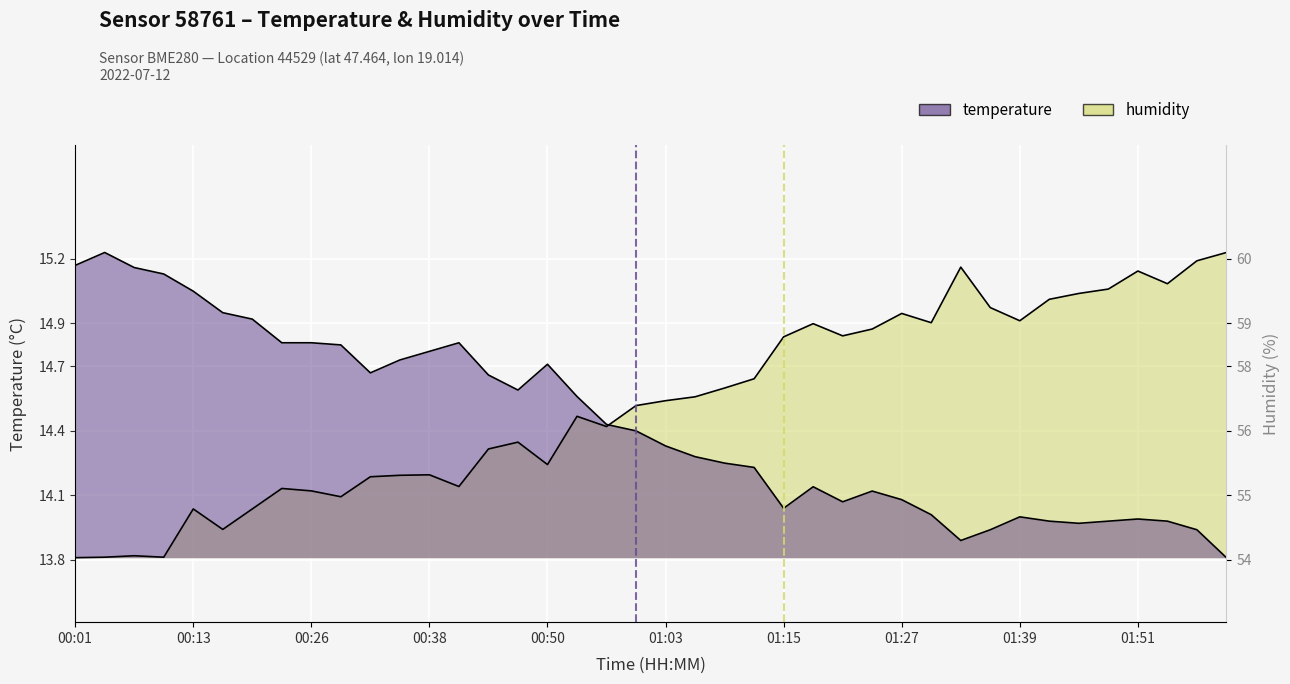

Count the number of categories in the chart.

40